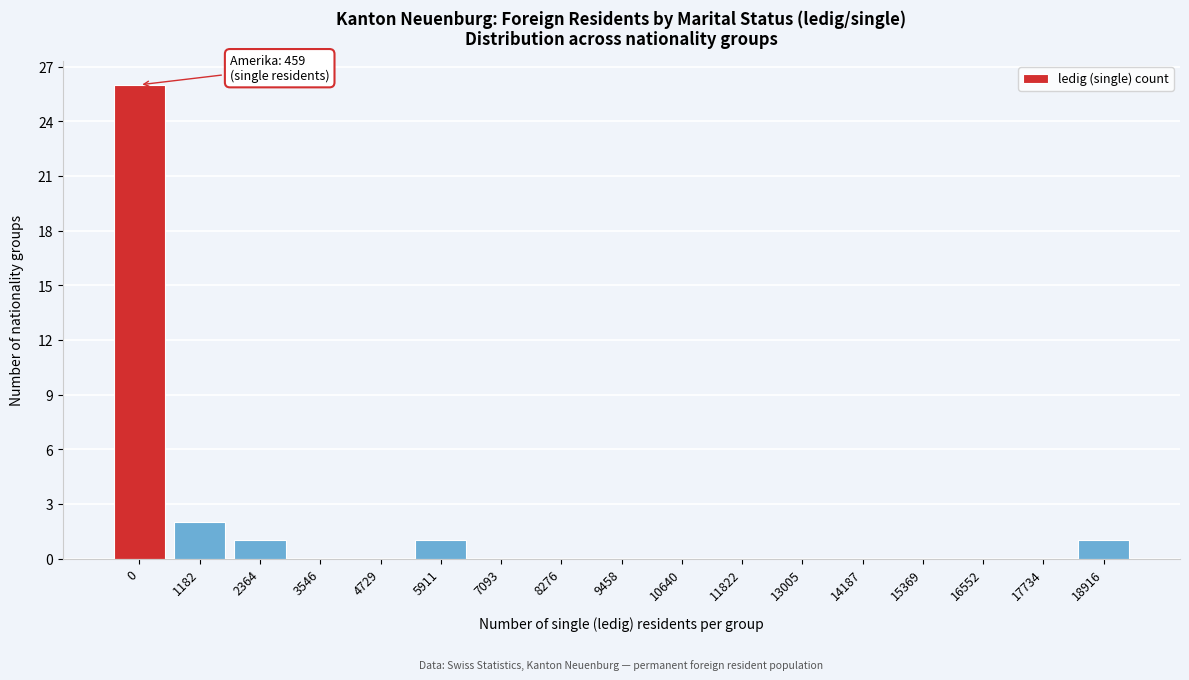

Reading left to right, transcribe all the data shown in this chart.

0=26	1182=2	2364=1	3546=0	4729=0	5911=1	7093=0	8276=0	9458=0	10640=0	11822=0	13005=0	14187=0	15369=0	16552=0	17734=0	18916=1